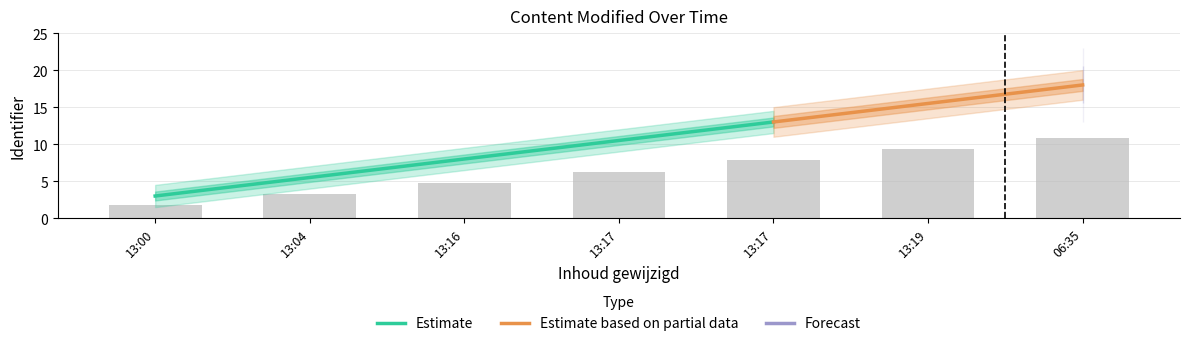

True or false: the data shows 10.8 at 06:35.

True